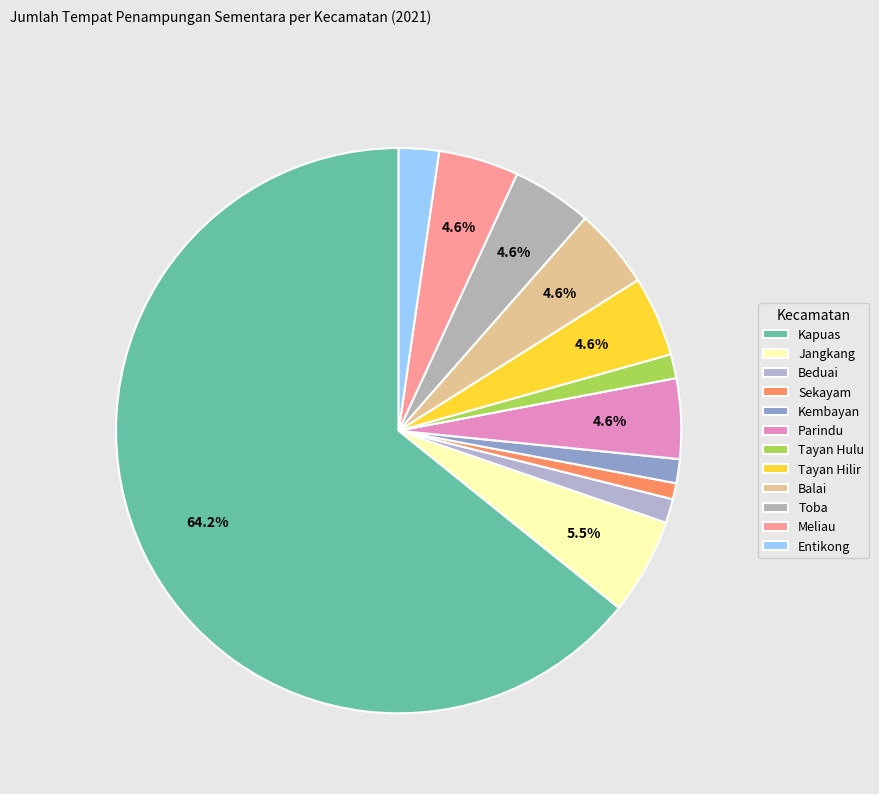

Is there a majority slice in this chart?

Yes